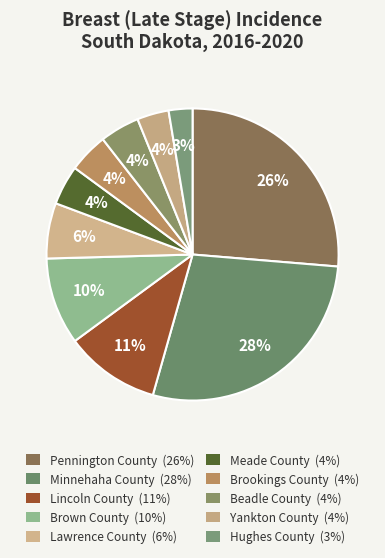

Which slice is the smallest?

Hughes County